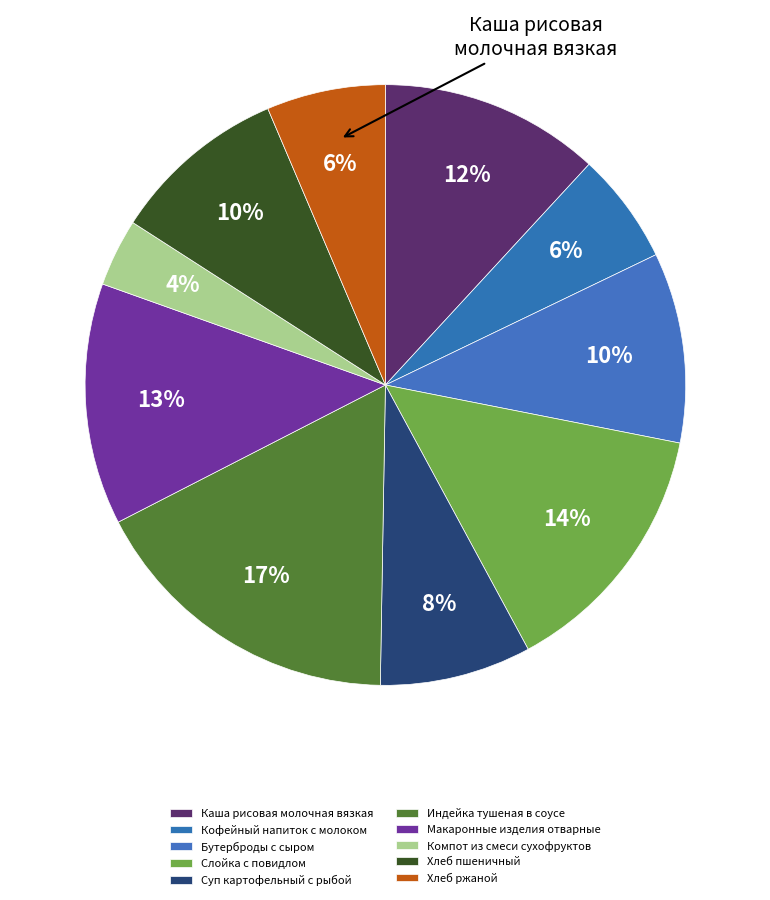

Count the number of slices in the pie.

10